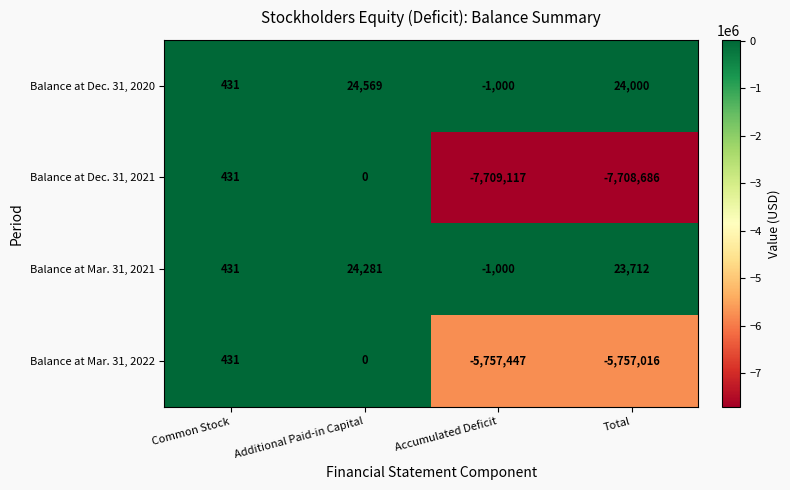

What is the average value of the Balance at Dec. 31, 2020 series?

12000